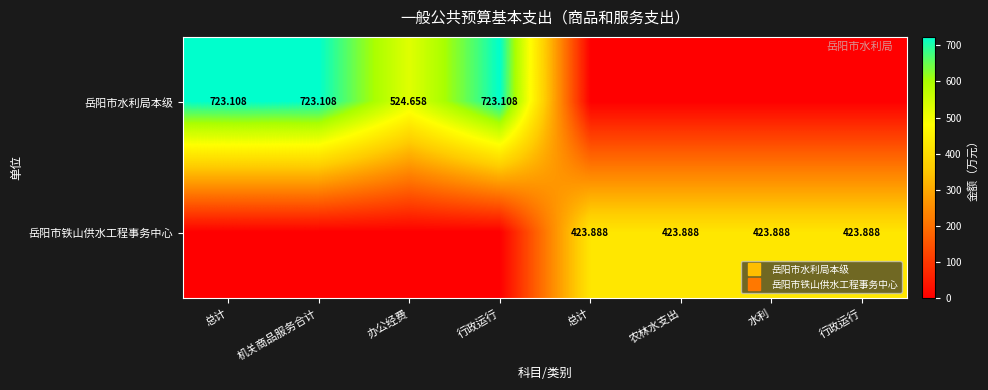

How many categories are shown in the chart?

8